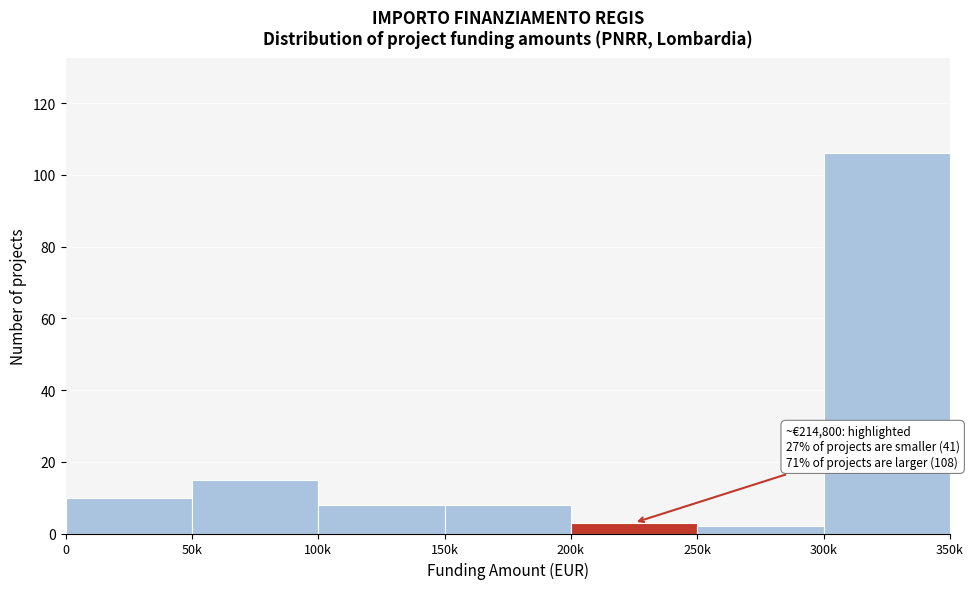

Reading left to right, extract all data points from this chart.

0=10	50k=15	100k=8	150k=8	200k=3	250k=2	300k=106